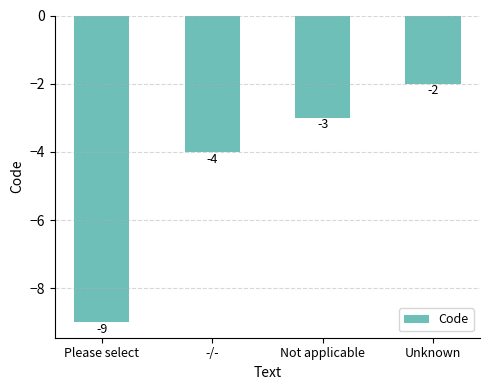

What is the smallest value displayed?

-9